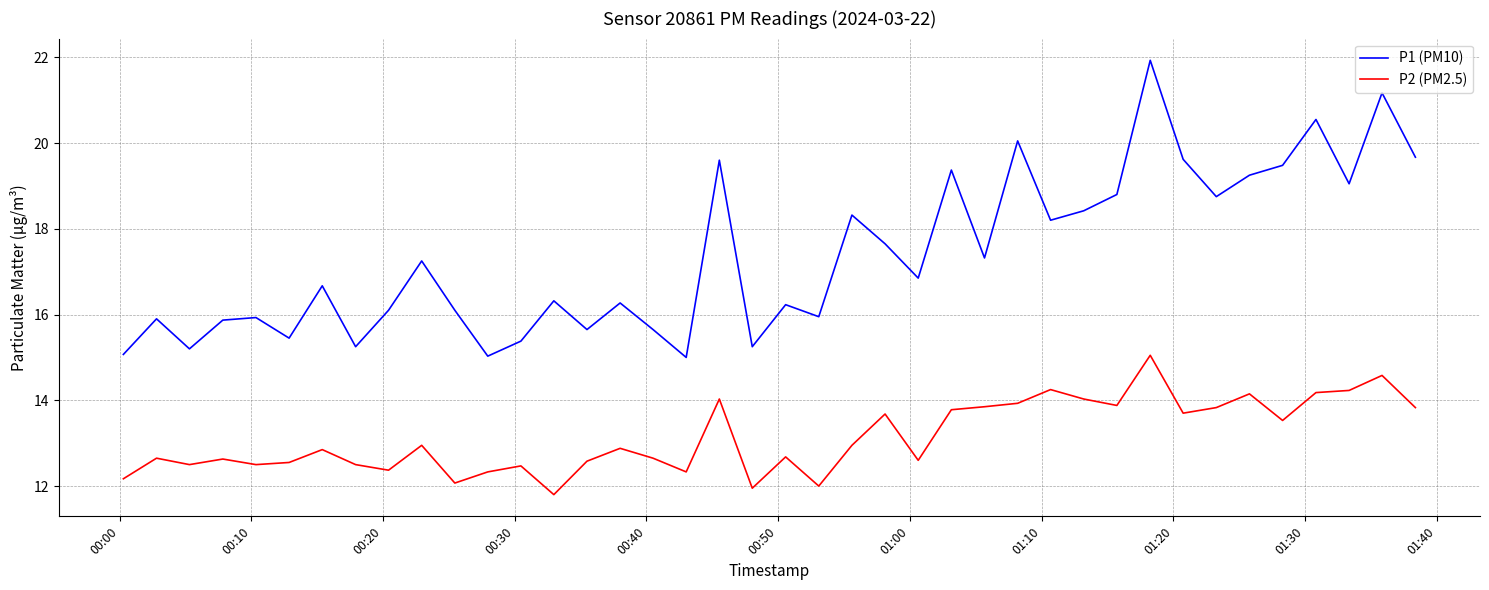

Which series has the widest spread of values?

P1 (PM10)